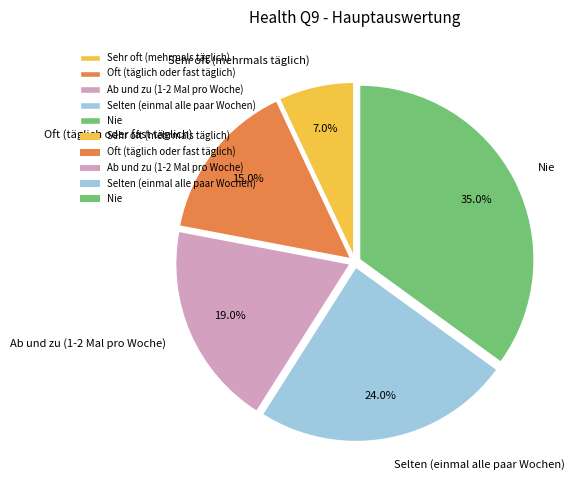

Which has a higher value, Oft (täglich oder fast täglich) or Selten (einmal alle paar Wochen)?

Selten (einmal alle paar Wochen)